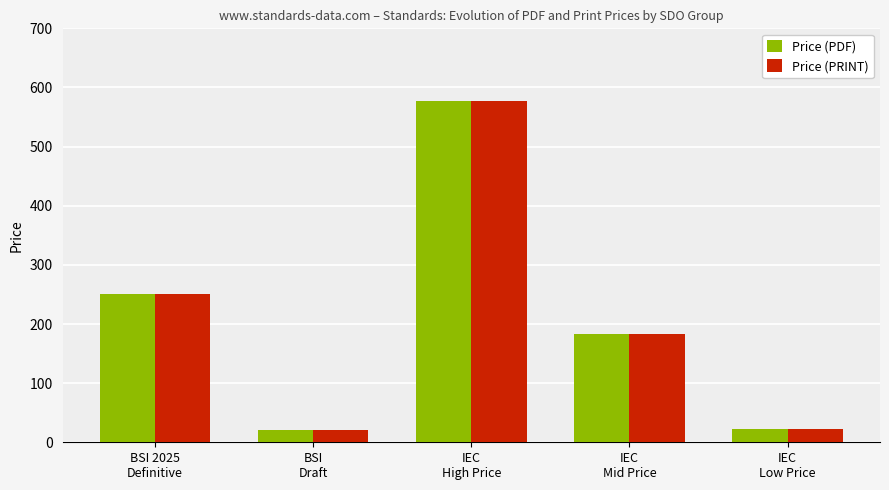

At how many categories does at least one series exceed 420?

1